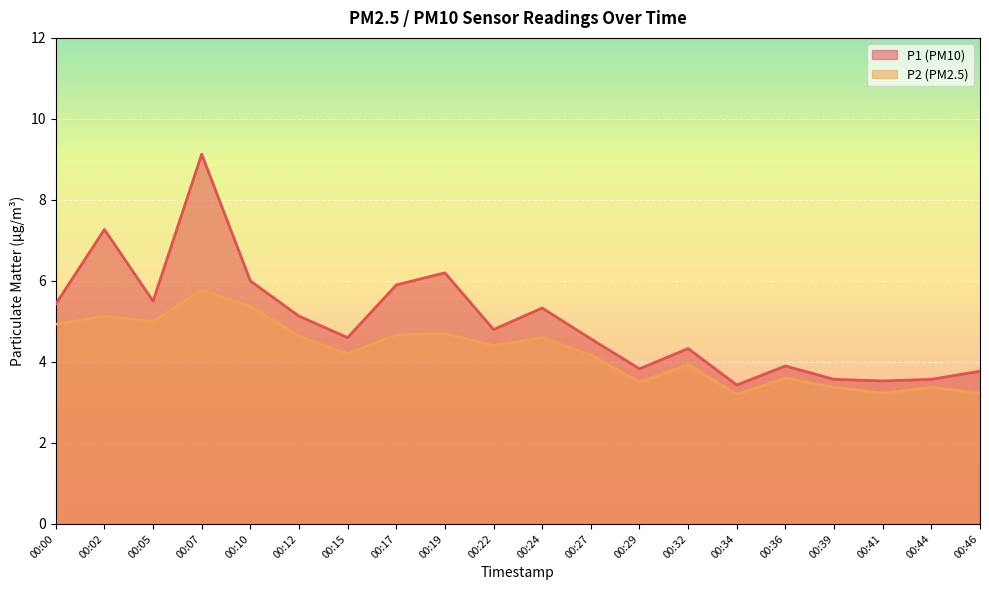

Which category has the highest value across all series?

00:07